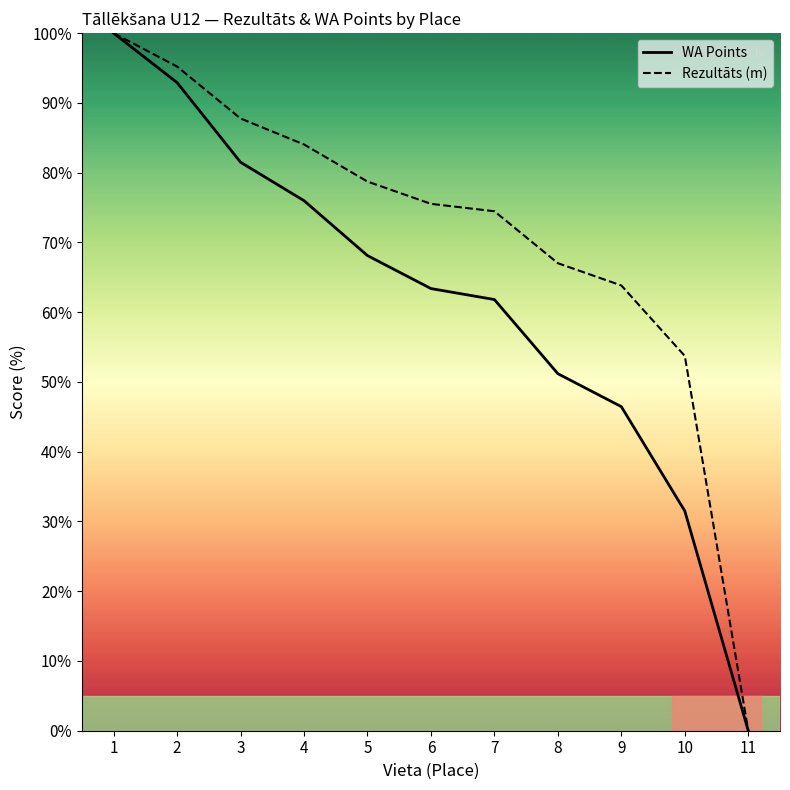

True or false: WA Points has more than 2 interior local peaks.

False